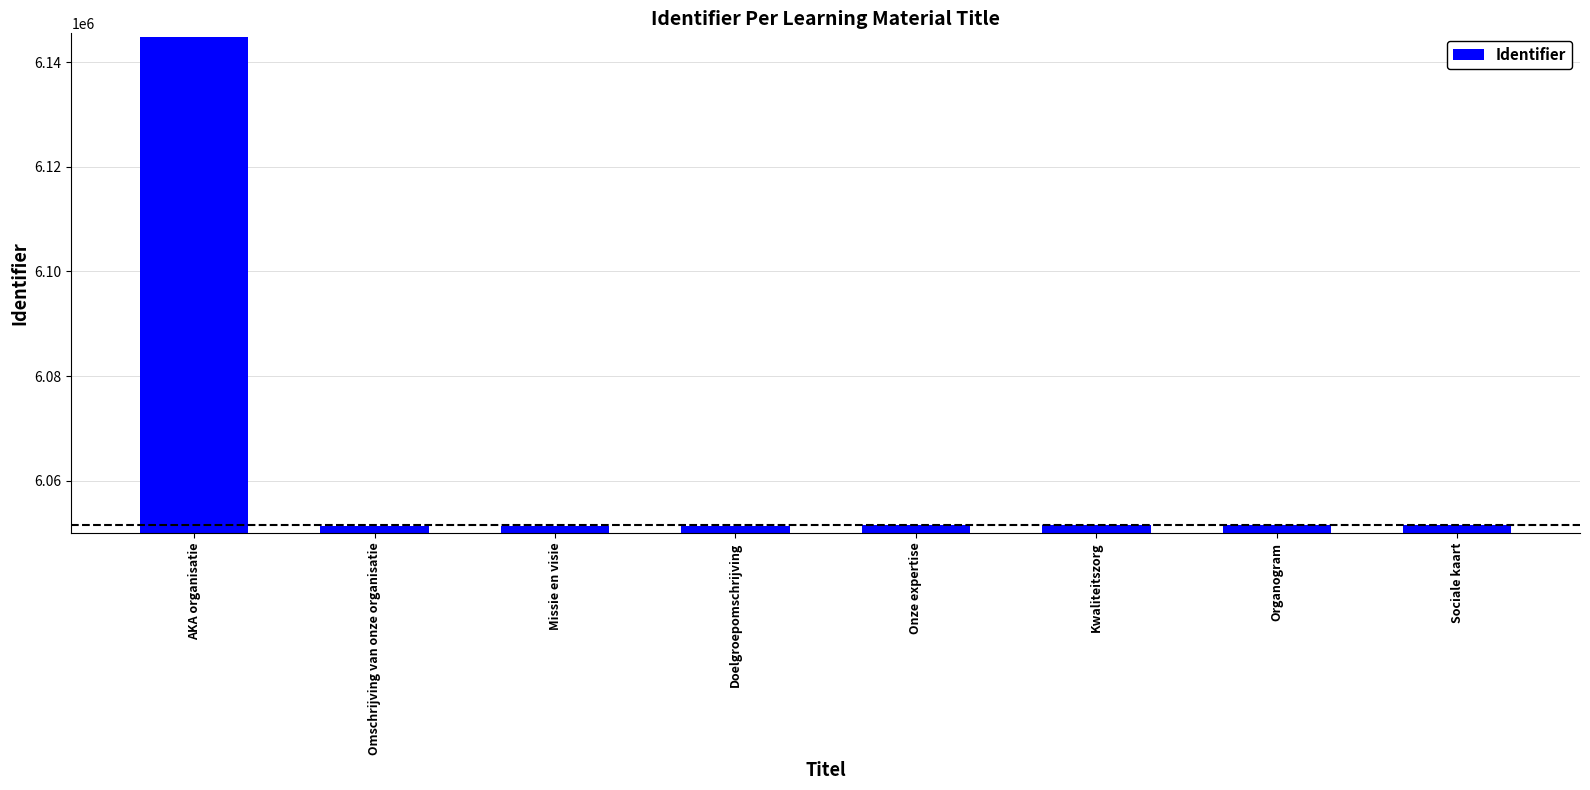

What is the ratio of the value at Omschrijving van onze organisatie to the value at AKA organisatie?

1.0